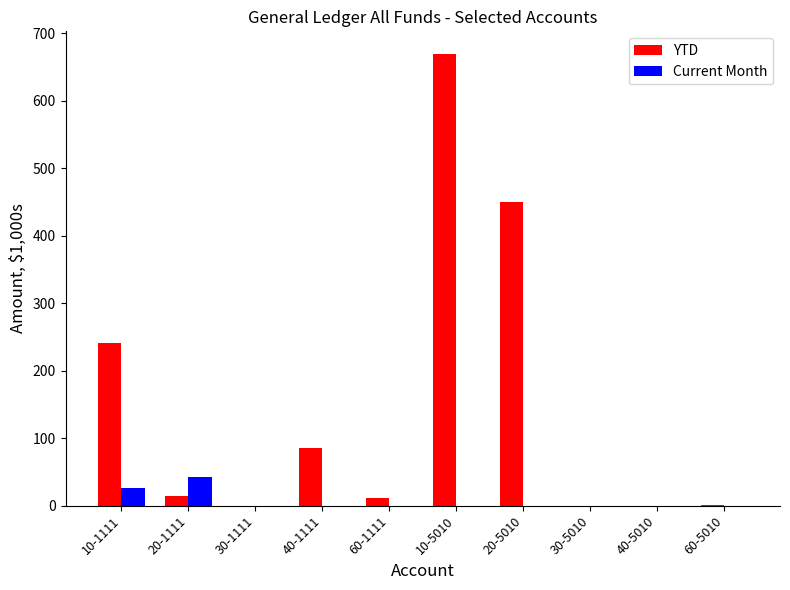

What is the sum of the YTD values at 20-1111 and 30-5010?

14.2